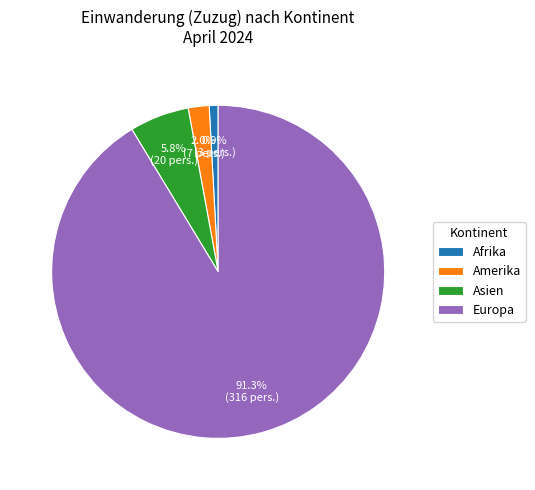

What percentage is the Afrika slice, to the nearest percent?

1%